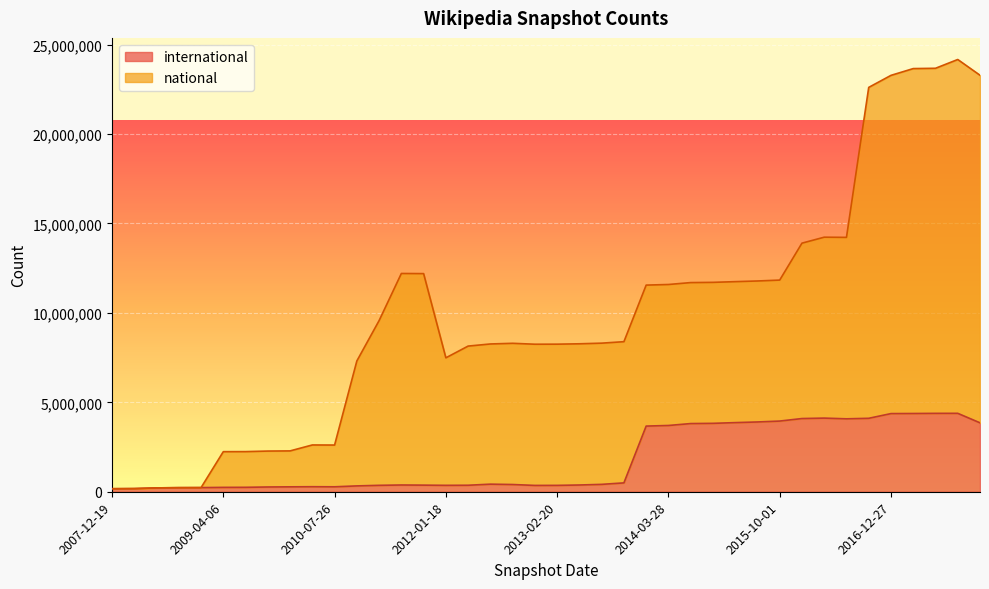

Is the value of international at 2014-09-08 greater than the value of national at 2016-04-05?

No